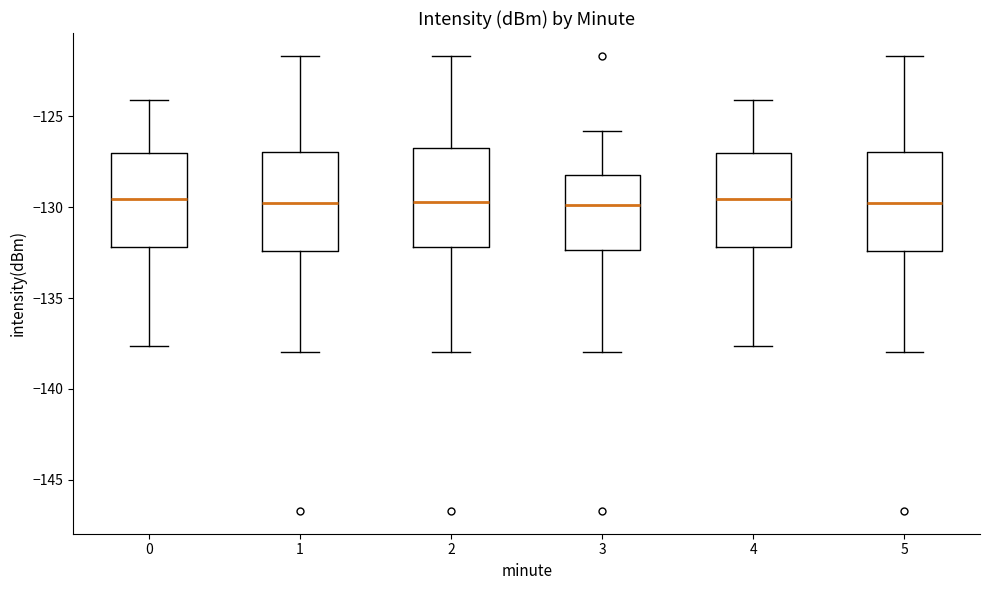

Where is the upper edge of the box at x = 0 on the y-axis? The values are not printed on the chart, so give them approximately, as read against the axis.

-127.0